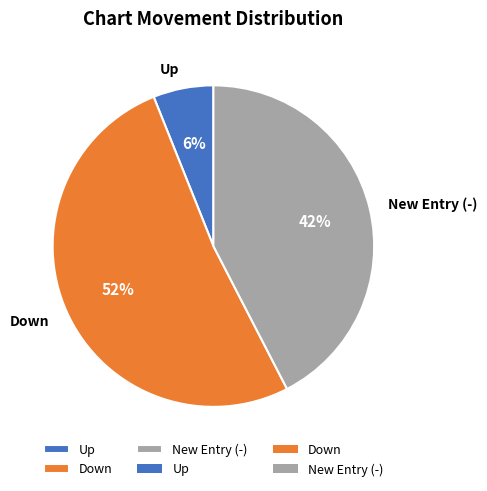

To the nearest percent, what is the average slice percentage?

33%